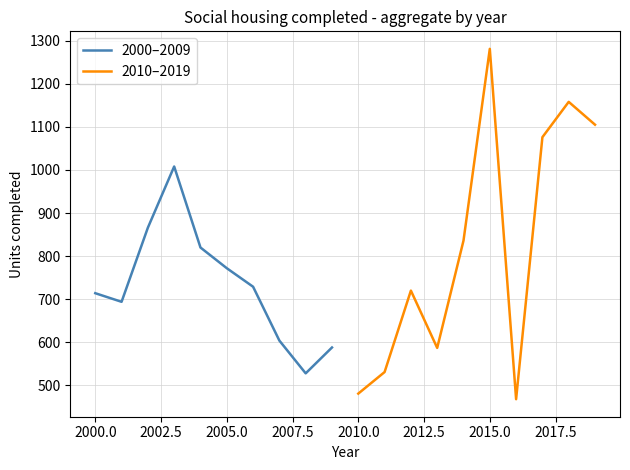

Rank the series by their maximum value, from lowest to highest.

2000–2009, 2010–2019